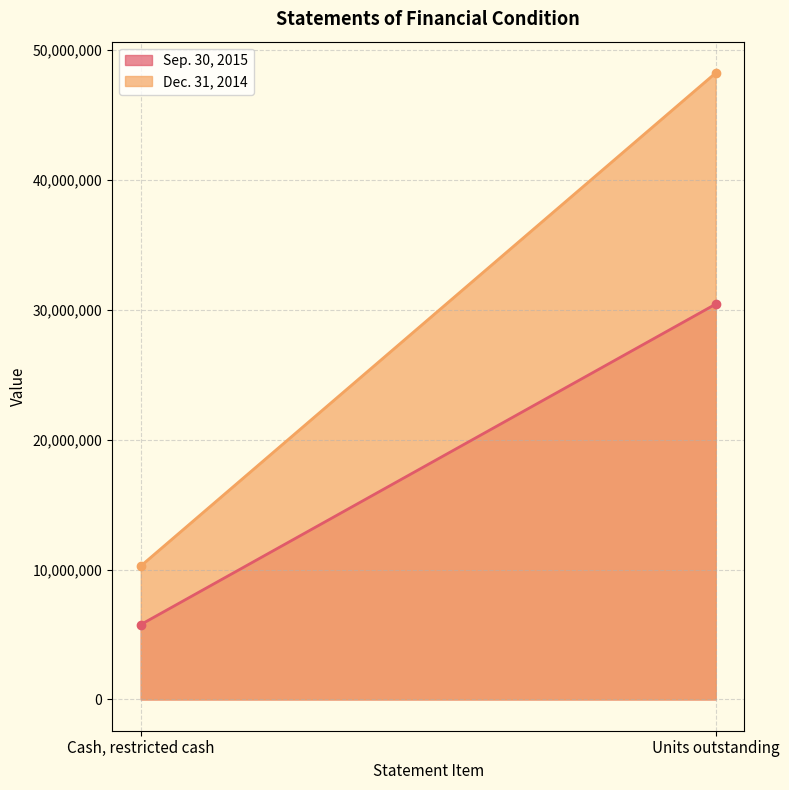

What position from the right is Cash, restricted cash?

2